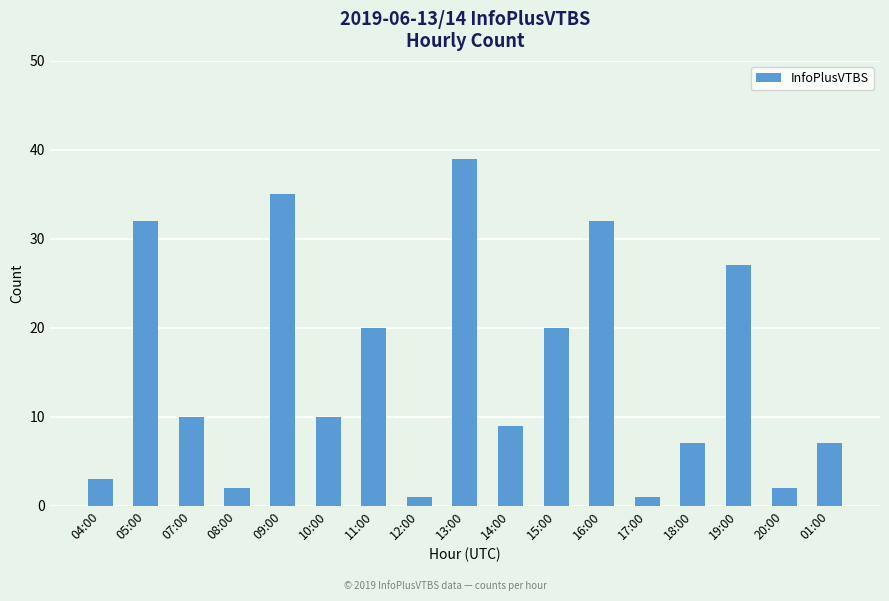

What is the ratio of the value at 10:00 to the value at 18:00?

1.4